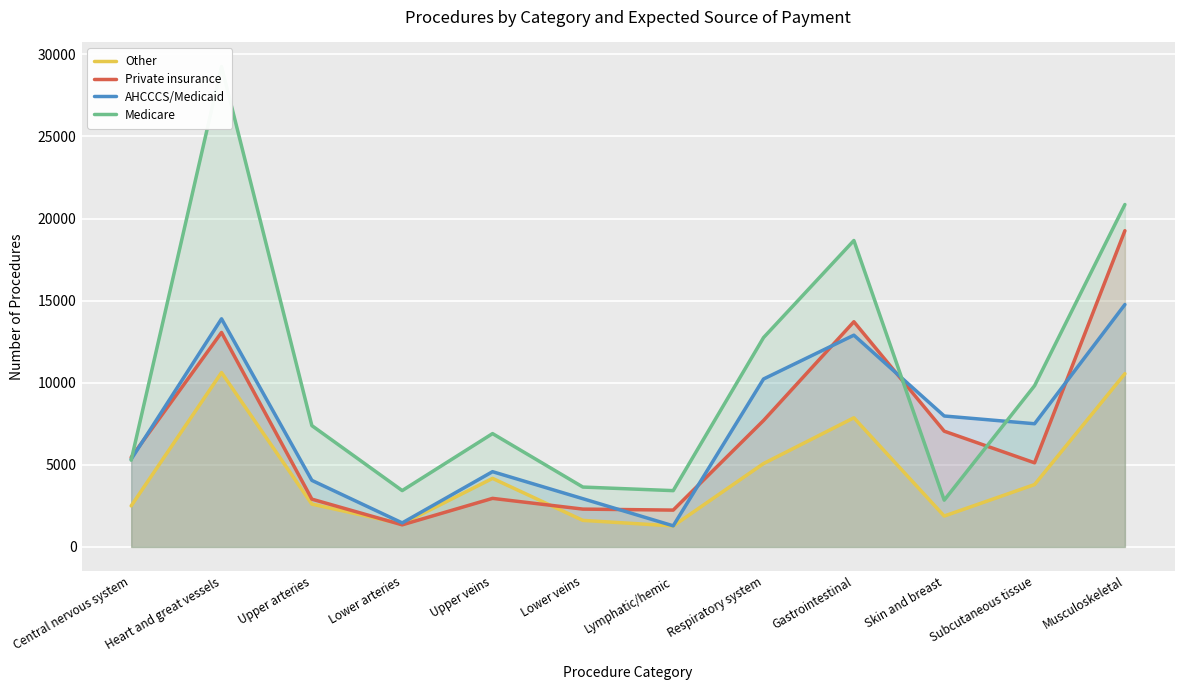

What position from the right is Heart and great vessels?

11